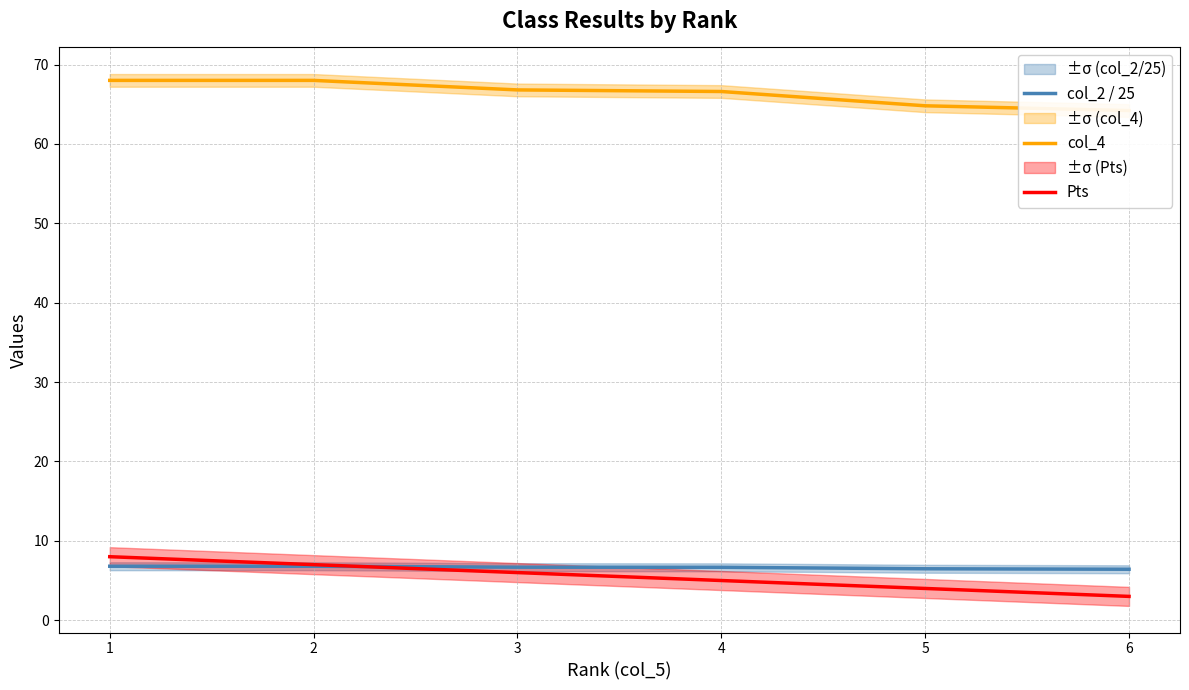

True or false: col_4 has more than 2 interior local peaks.

False